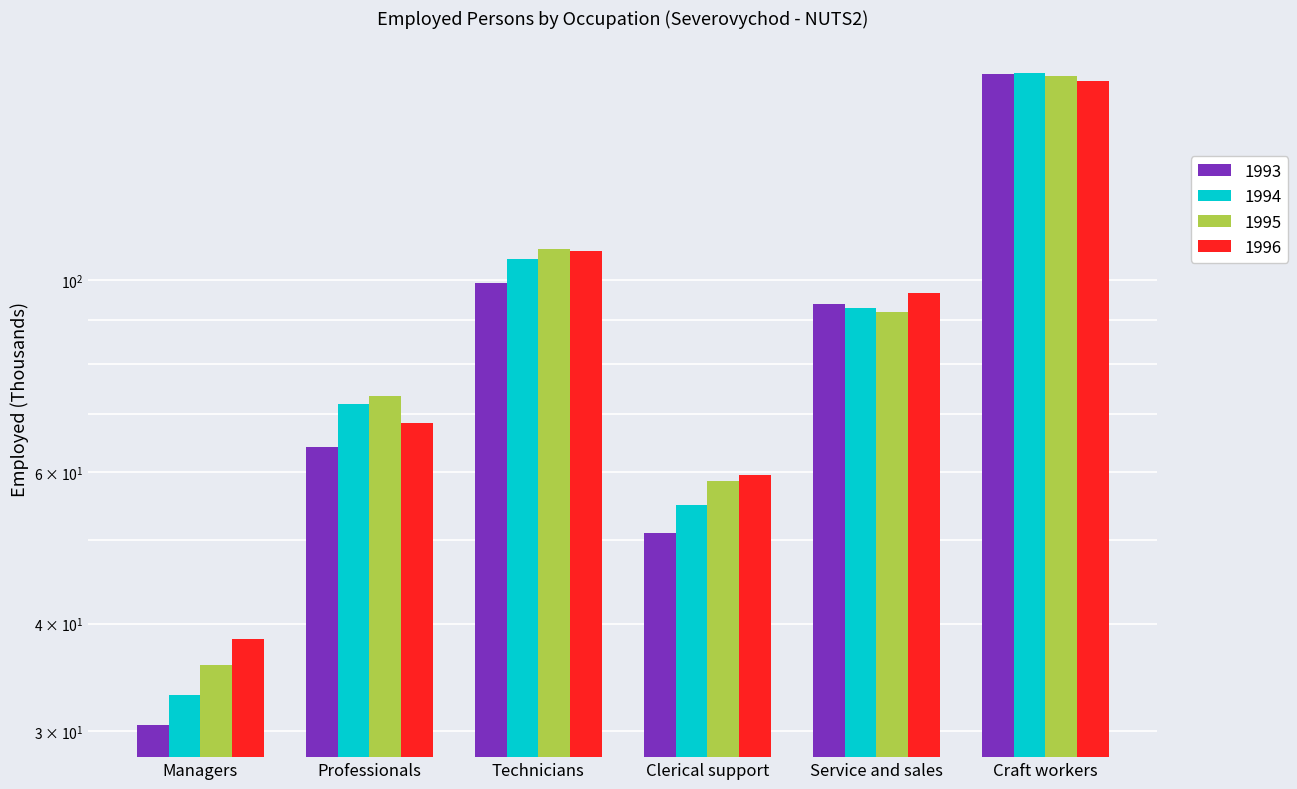

How many values in the 1993 series exceed 94?

3